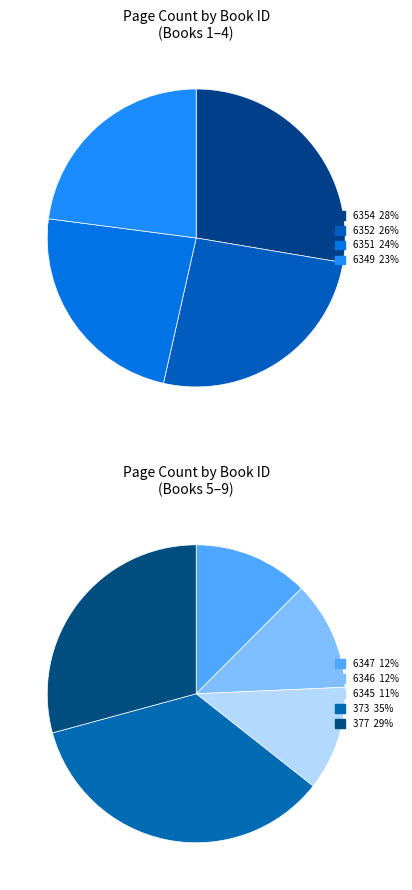

Do 6346 and 6351 together represent more than half of the pie?

No